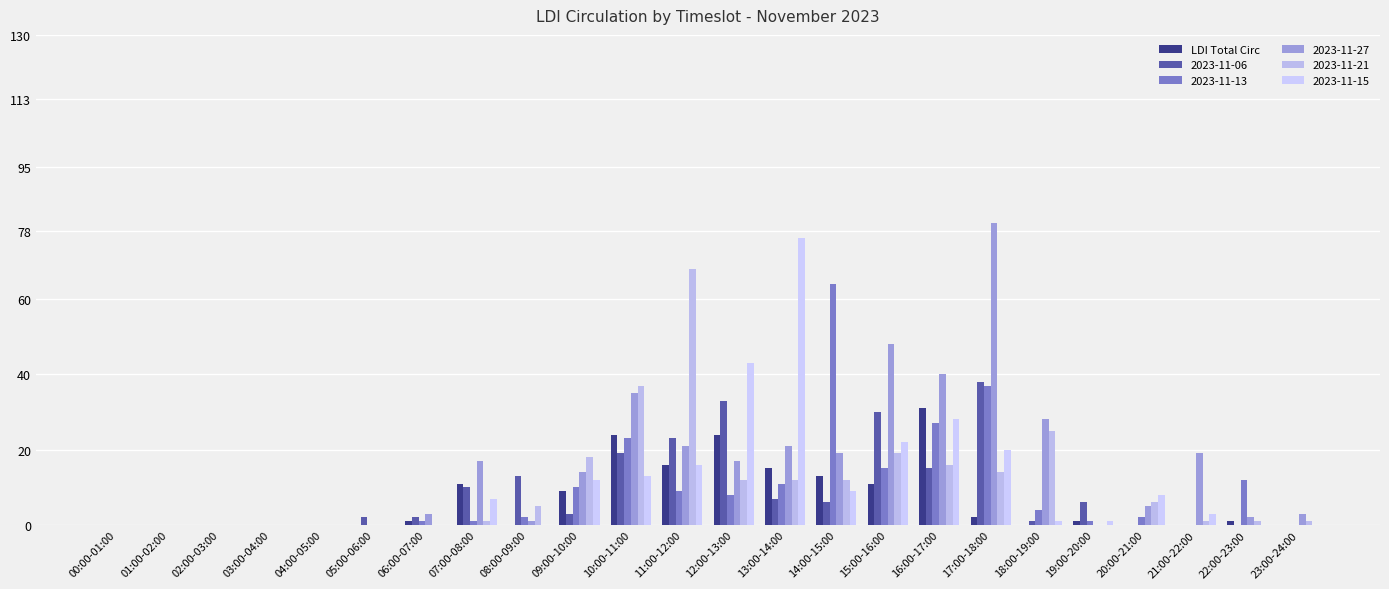

How many data points does each series have?

24